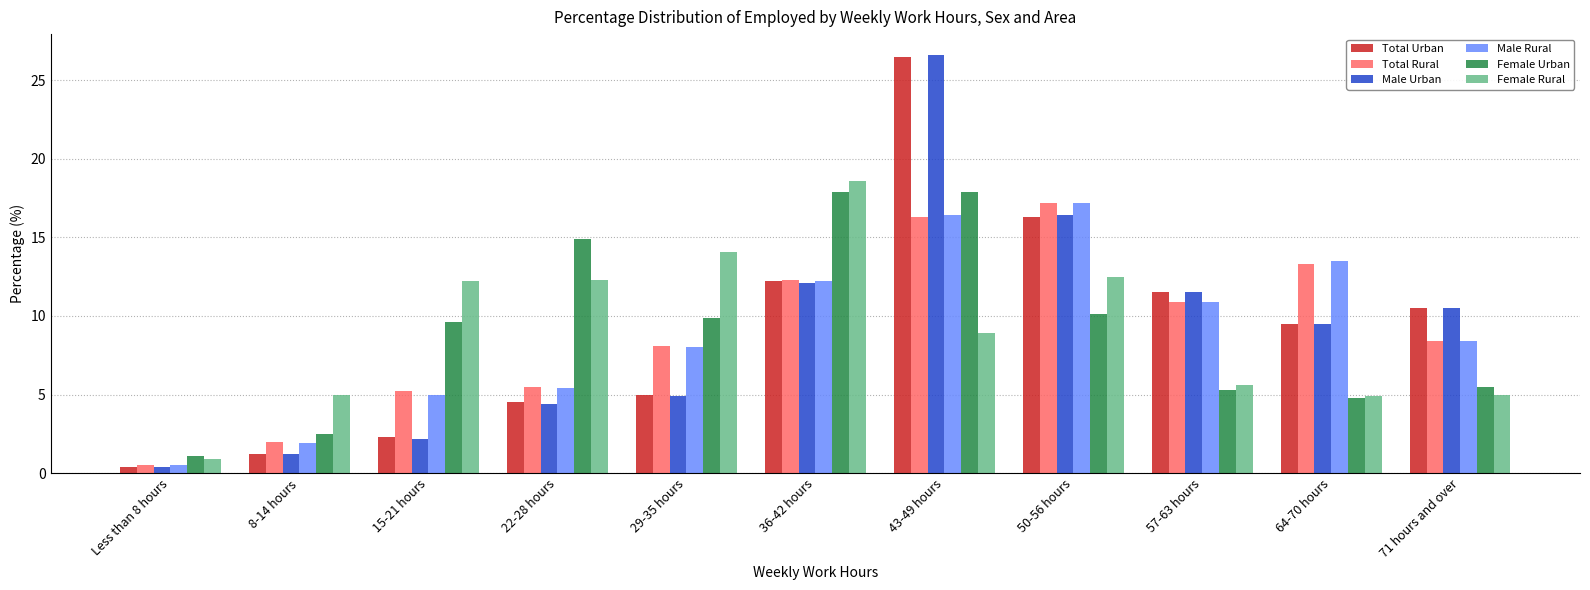

How many groups of bars are there?

11